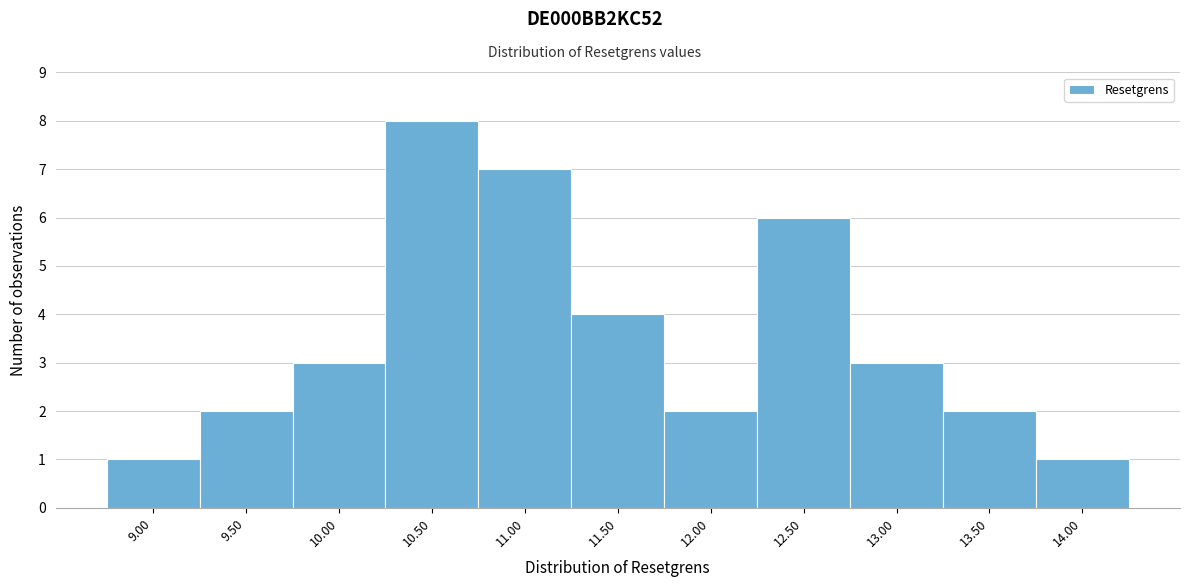

Reading left to right, transcribe all the data shown in this chart.

9.00=1	9.50=2	10.00=3	10.50=8	11.00=7	11.50=4	12.00=2	12.50=6	13.00=3	13.50=2	14.00=1